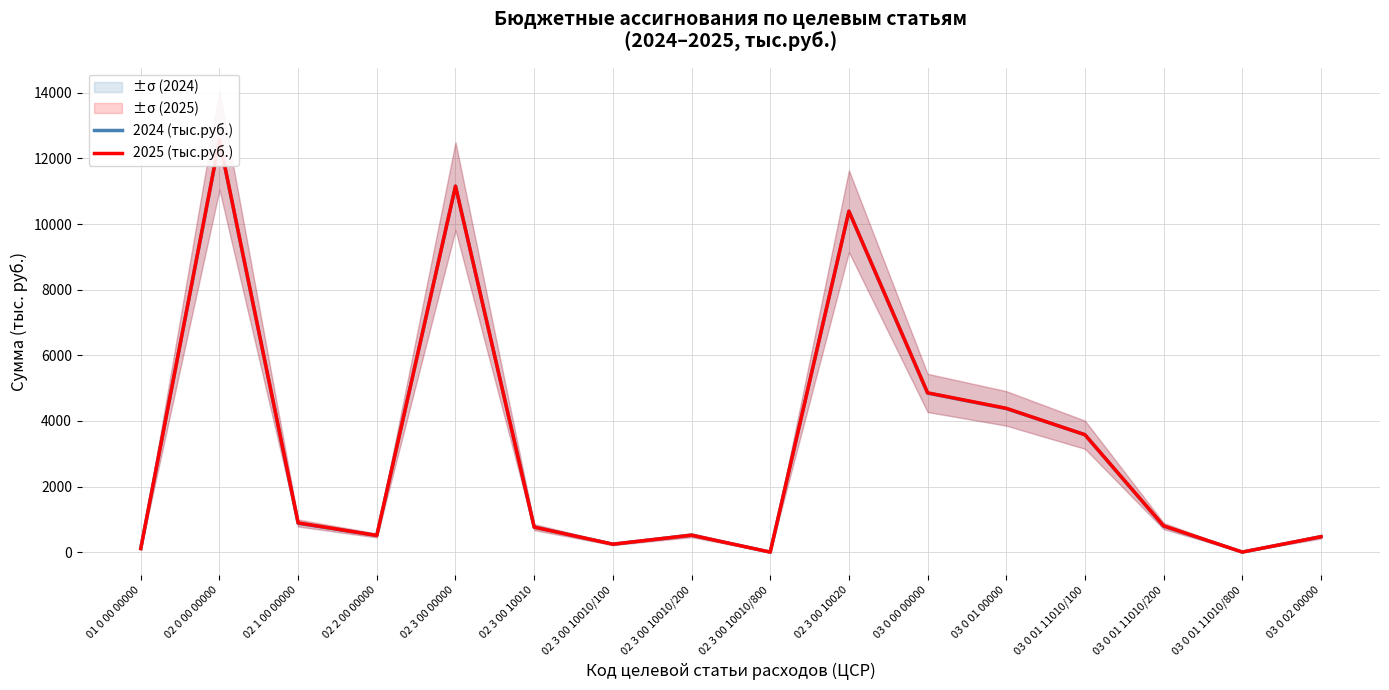

What is the difference between the second highest and minimum values in the 2024 (тыс.руб.) series?

11154.8